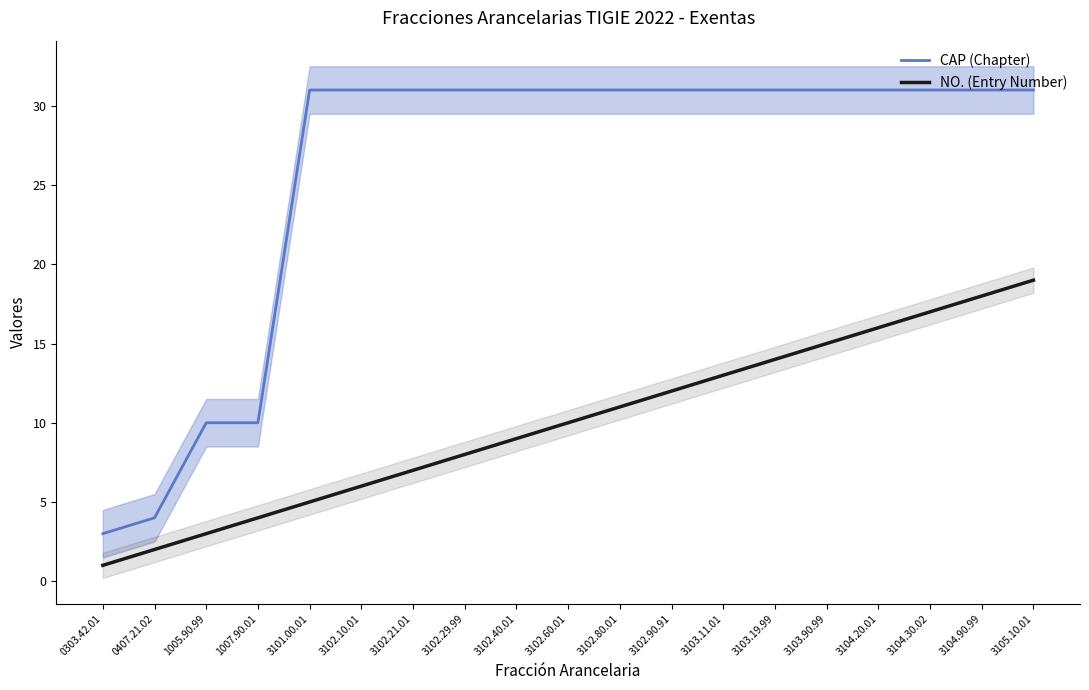

True or false: CAP (Chapter) and NO. (Entry Number) cross at least once.

False